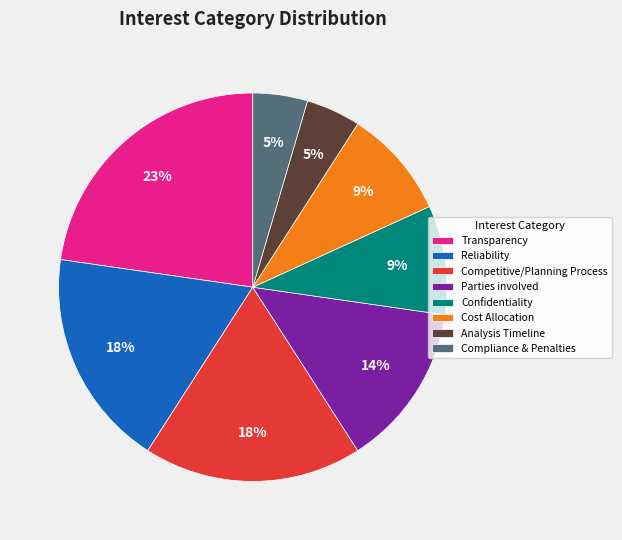

Is there a majority slice in this chart?

No